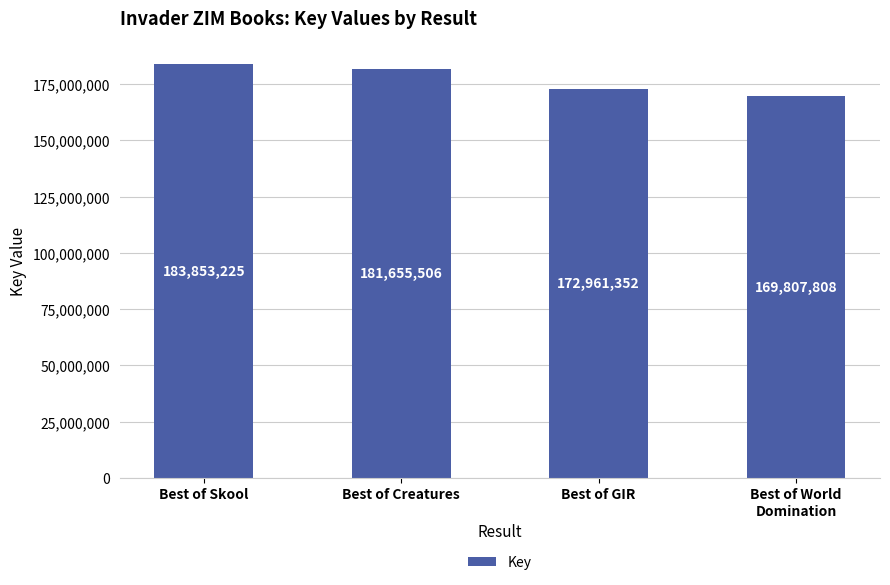

List the labels in order of value, largest first.

Best of Skool, Best of Creatures, Best of GIR, Best of World
Domination